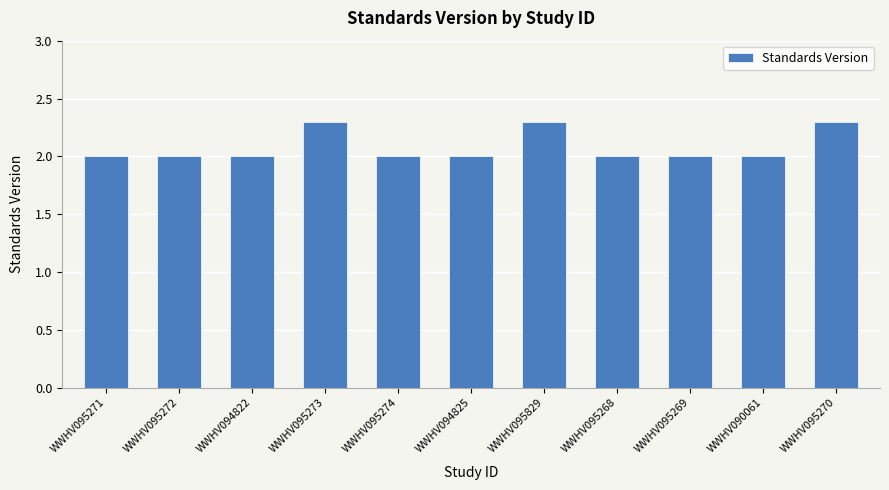

Reading left to right, extract all data points from this chart.

2.0	2.0	2.0	2.3	2.0	2.0	2.3	2.0	2.0	2.0	2.3